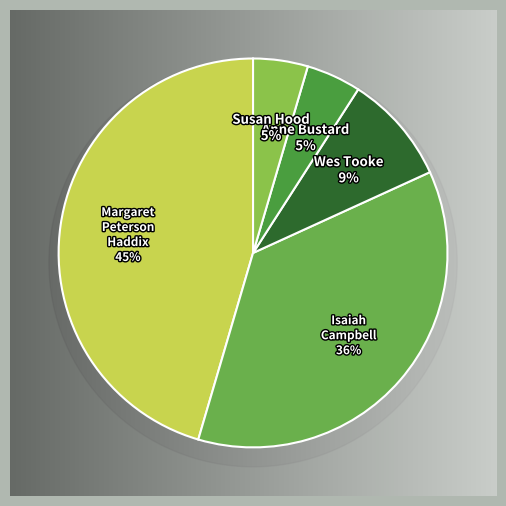

How much of the chart is everything except Margaret Peterson Haddix?

54.5%